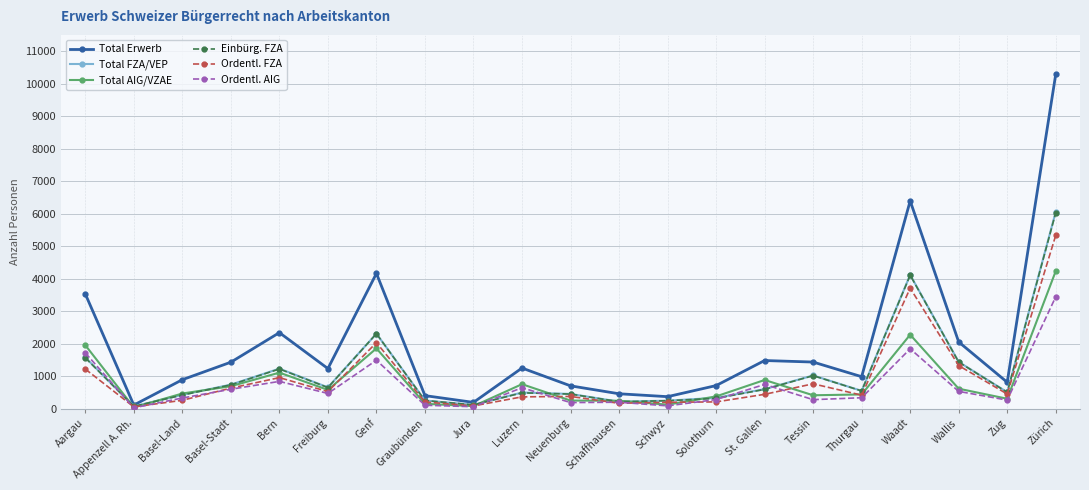

Is this an area chart (filled region under the line)?

No